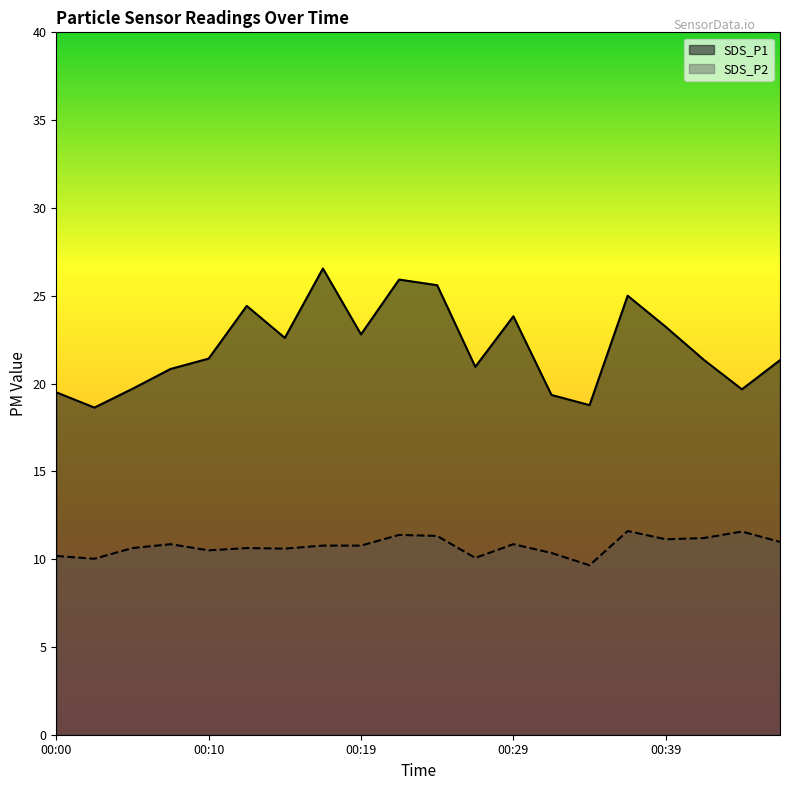

True or false: SDS_P1 has a value of 44.2 at 00:22.

False